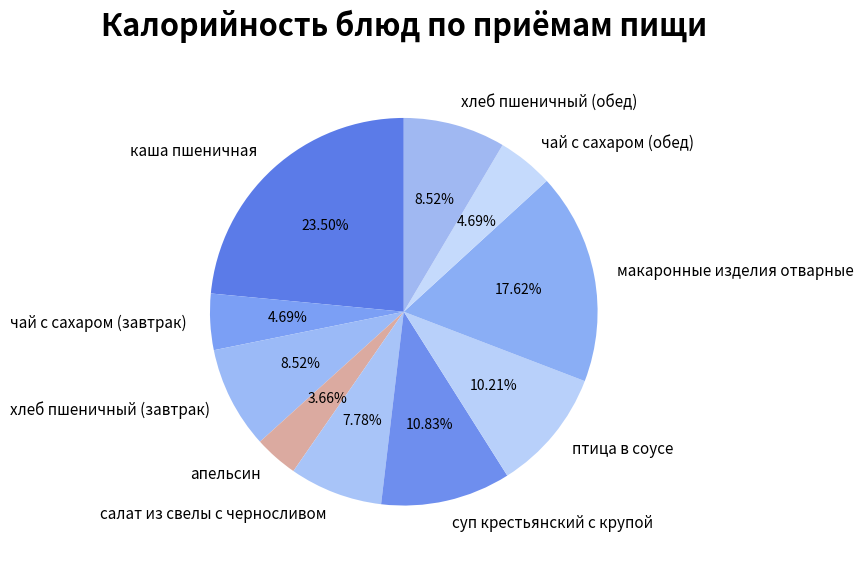

Count the number of slices in the pie.

10